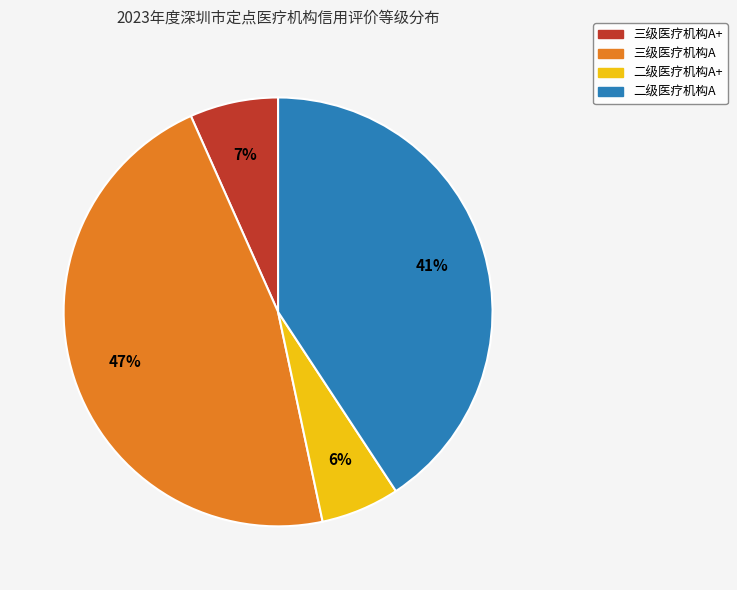

Does any single category account for the majority?

No